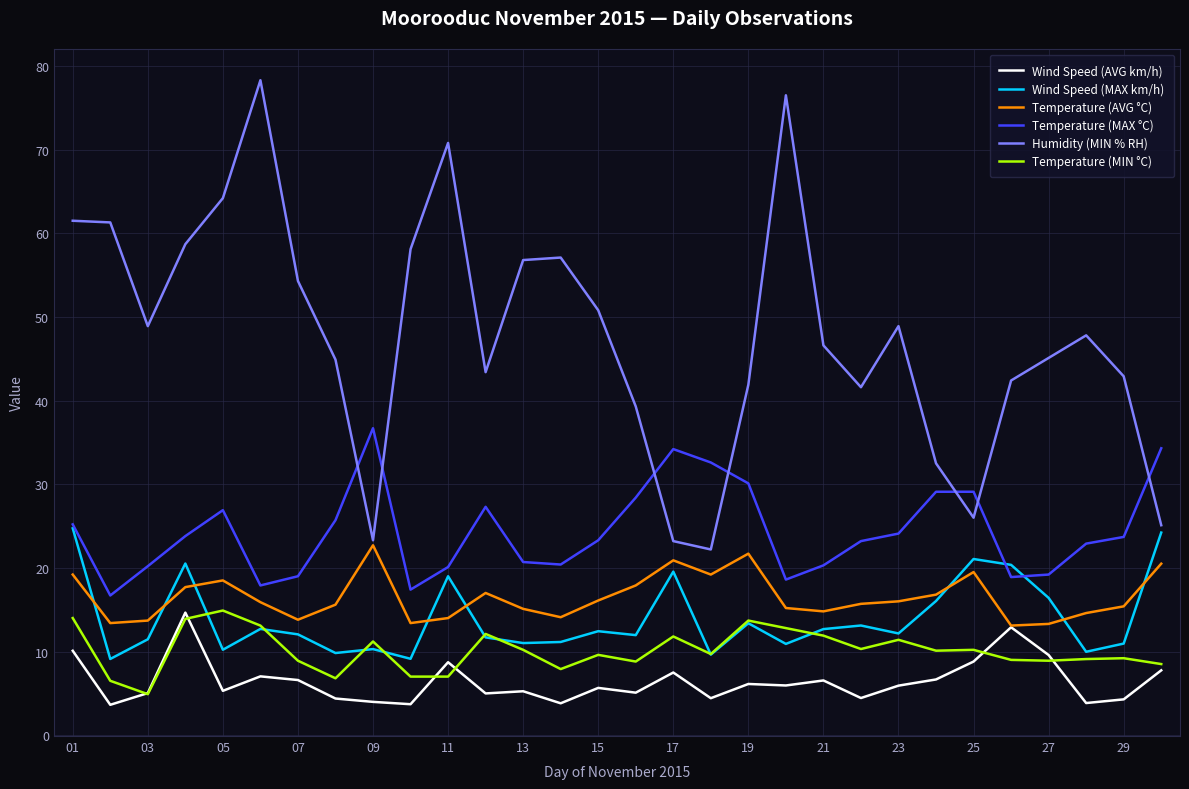

What is the maximum value shown in the chart?

78.3